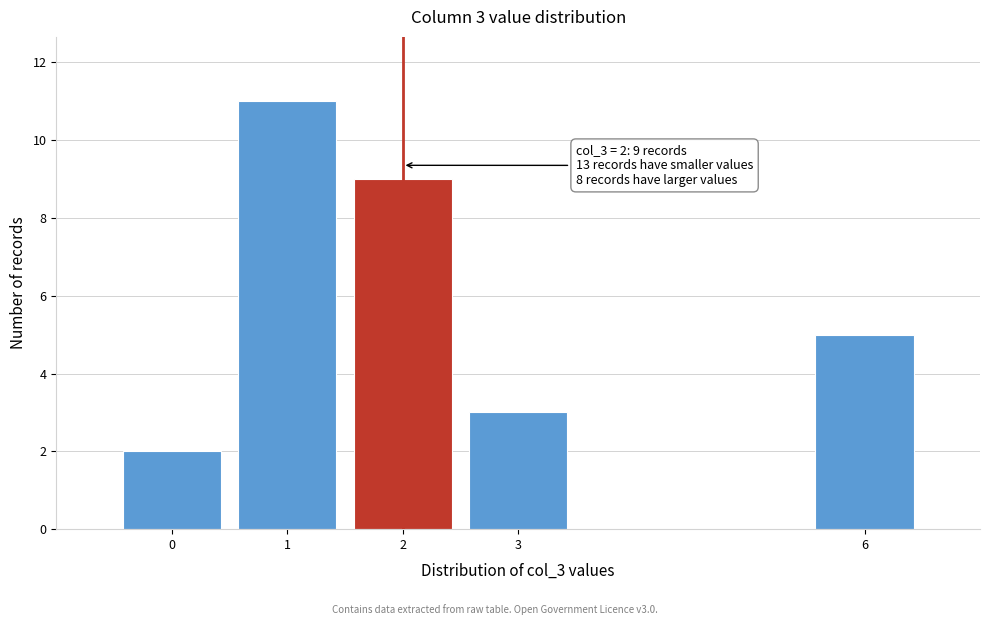

Reading left to right, what are all the values shown in this chart?

2	11	9	3	5